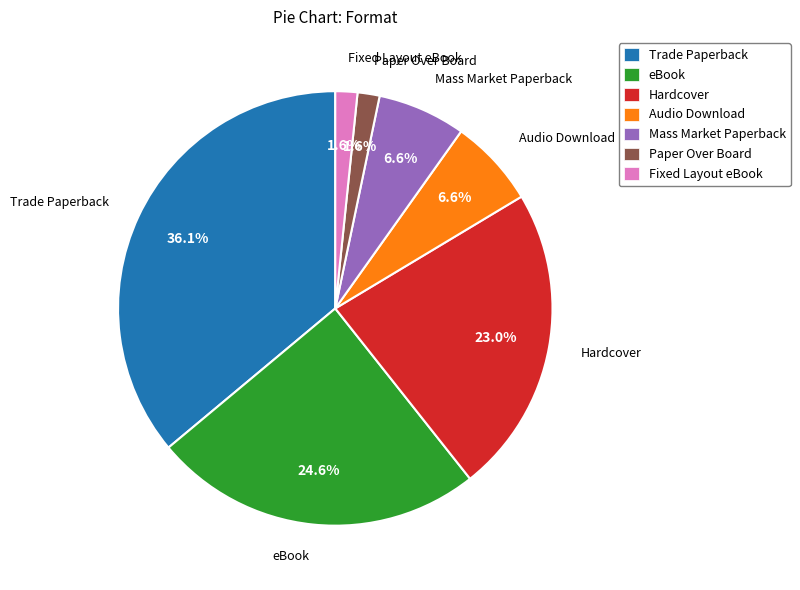

Does any single category account for the majority?

No